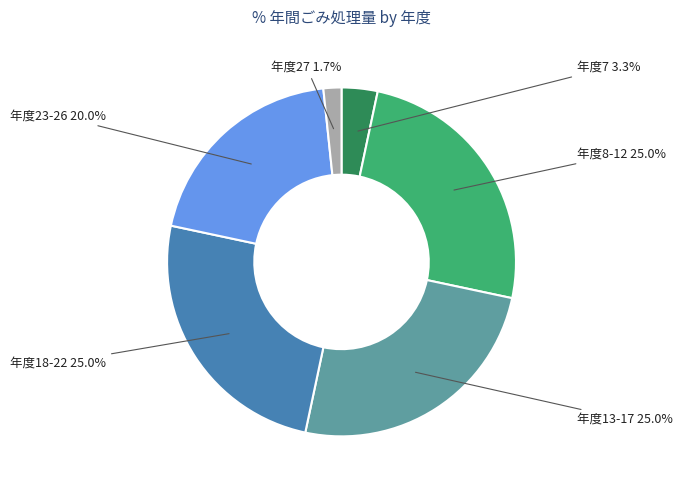

Which category has the biggest portion of the pie?

8